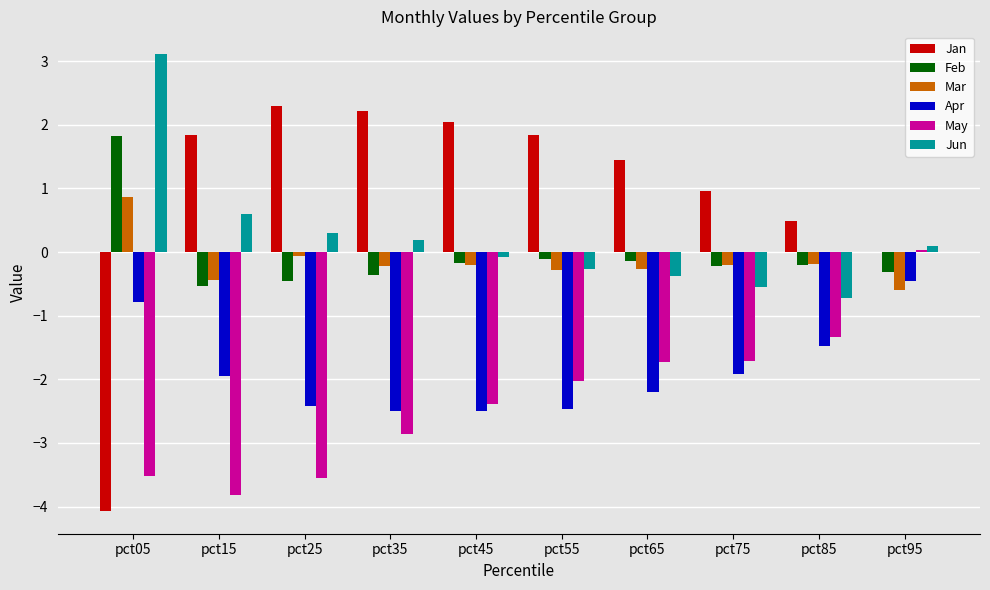

What is the sum of all Jun values?

2.3